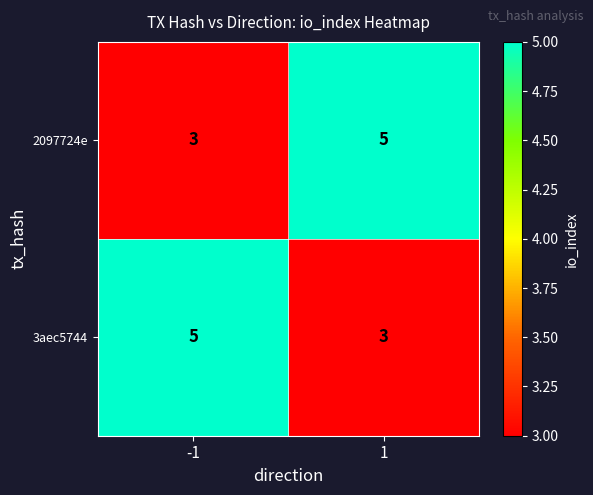

How many categories are shown in the chart?

2